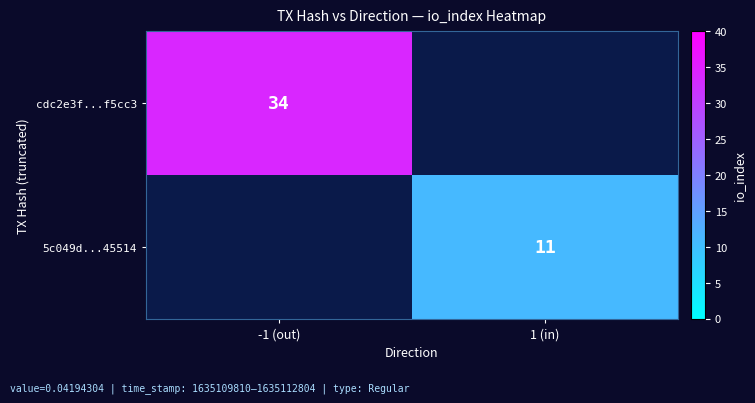

True or false: cdc2e3f...f5cc3 has a value of 34 at -1 (out).

True